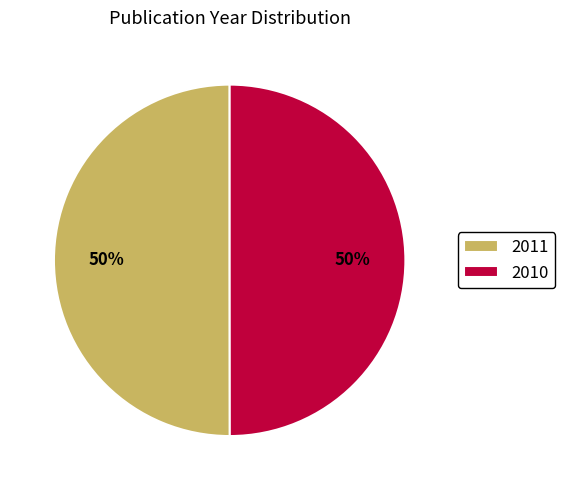

What is the ratio of the value at 2011 to the value at 2010?

1.0